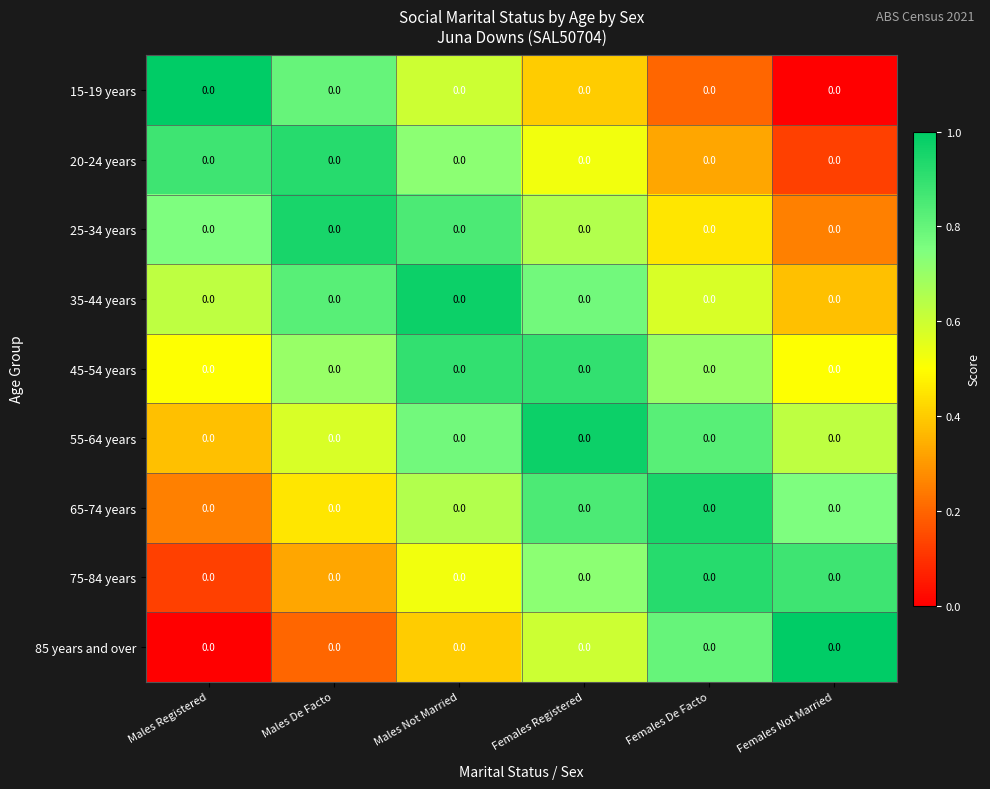

Reading left to right, transcribe all the data shown in this chart.

15-19 years: Males Registered=0.0	Males De Facto=0.0	Males Not Married=0.0	Females Registered=0.0	Females De Facto=0.0	Females Not Married=0.0
20-24 years: Males Registered=0.0	Males De Facto=0.0	Males Not Married=0.0	Females Registered=0.0	Females De Facto=0.0	Females Not Married=0.0
25-34 years: Males Registered=0.0	Males De Facto=0.0	Males Not Married=0.0	Females Registered=0.0	Females De Facto=0.0	Females Not Married=0.0
35-44 years: Males Registered=0.0	Males De Facto=0.0	Males Not Married=0.0	Females Registered=0.0	Females De Facto=0.0	Females Not Married=0.0
45-54 years: Males Registered=0.0	Males De Facto=0.0	Males Not Married=0.0	Females Registered=0.0	Females De Facto=0.0	Females Not Married=0.0
55-64 years: Males Registered=0.0	Males De Facto=0.0	Males Not Married=0.0	Females Registered=0.0	Females De Facto=0.0	Females Not Married=0.0
65-74 years: Males Registered=0.0	Males De Facto=0.0	Males Not Married=0.0	Females Registered=0.0	Females De Facto=0.0	Females Not Married=0.0
75-84 years: Males Registered=0.0	Males De Facto=0.0	Males Not Married=0.0	Females Registered=0.0	Females De Facto=0.0	Females Not Married=0.0
85 years and over: Males Registered=0.0	Males De Facto=0.0	Males Not Married=0.0	Females Registered=0.0	Females De Facto=0.0	Females Not Married=0.0